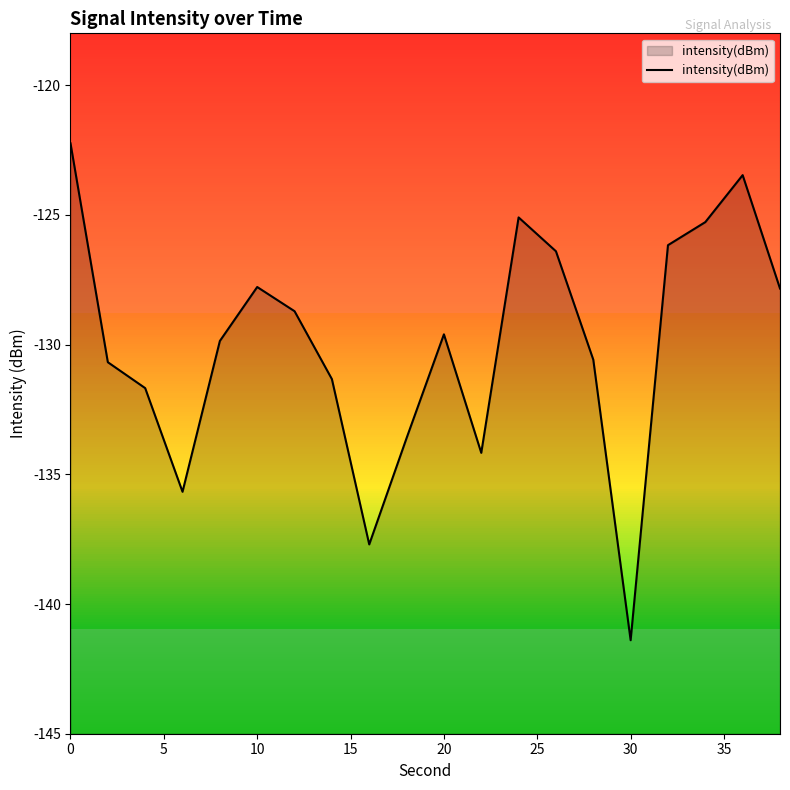

What is the approximate value at 30?

-141.4